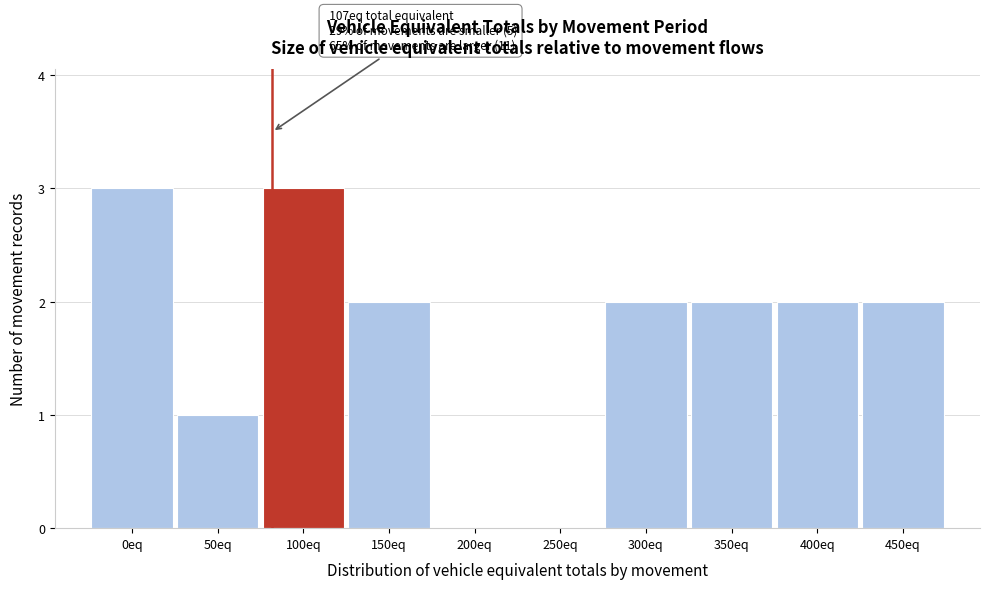

Reading left to right, what are all the values shown in this chart?

0eq=3	50eq=1	100eq=3	150eq=2	200eq=0	250eq=0	300eq=2	350eq=2	400eq=2	450eq=2